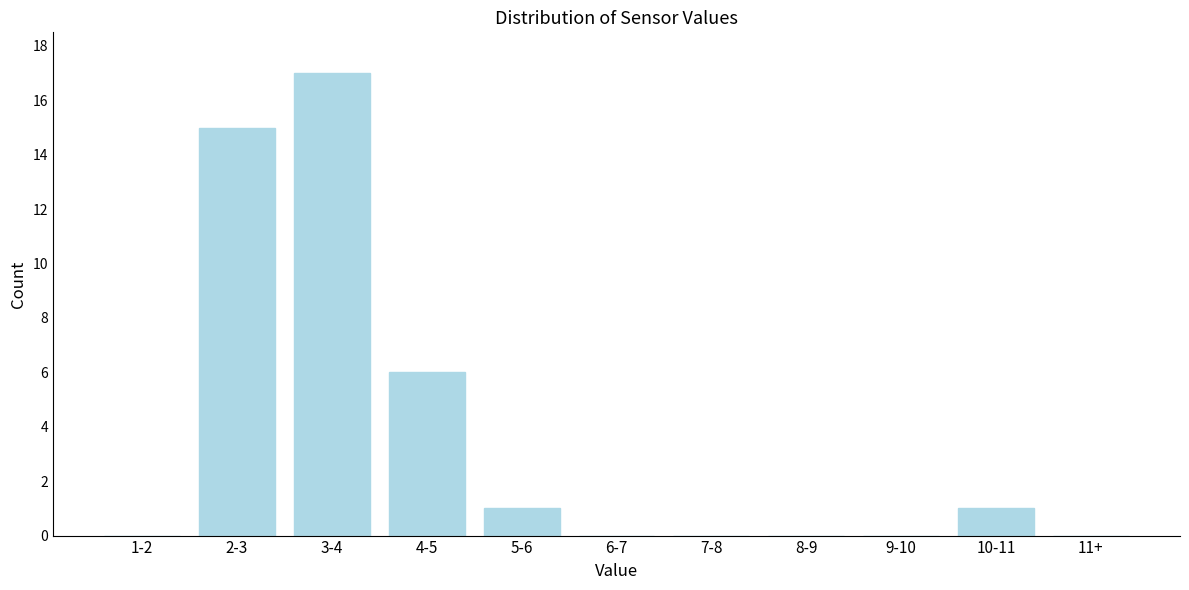

Reading right to left, transcribe all the data shown in this chart.

11+=0	10-11=1	9-10=0	8-9=0	7-8=0	6-7=0	5-6=1	4-5=6	3-4=17	2-3=15	1-2=0